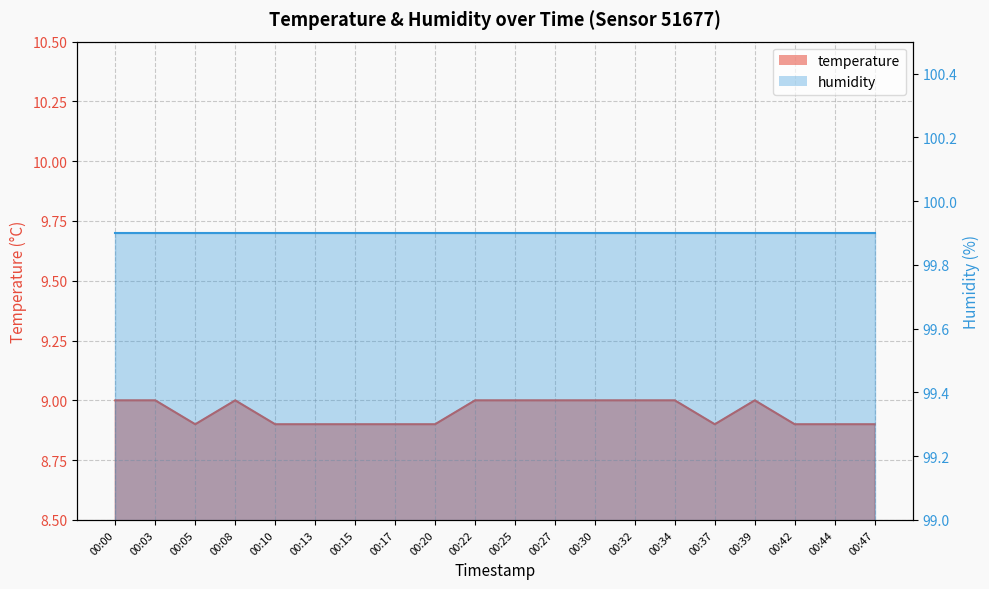

How many data points does each series have?

20